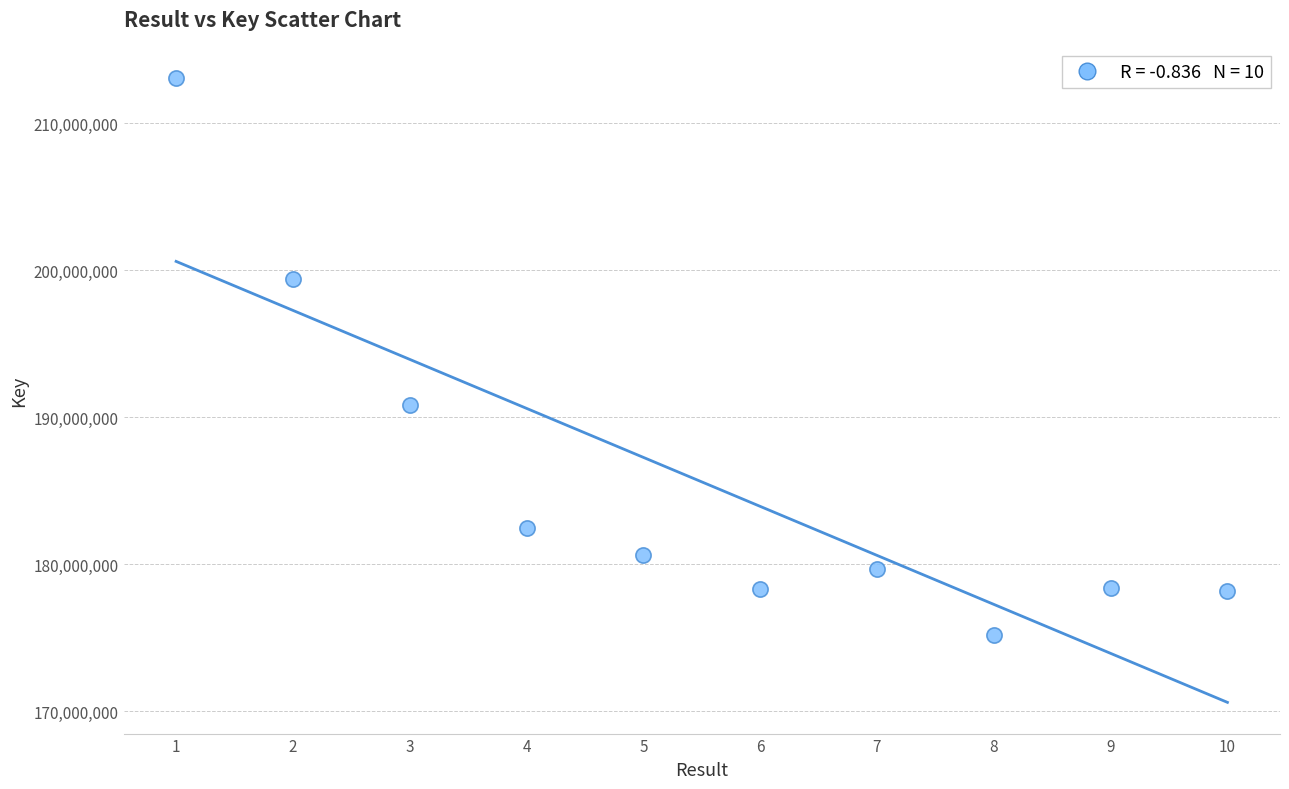

What Y value in the scatter plot is closest to 194130263?

190791571